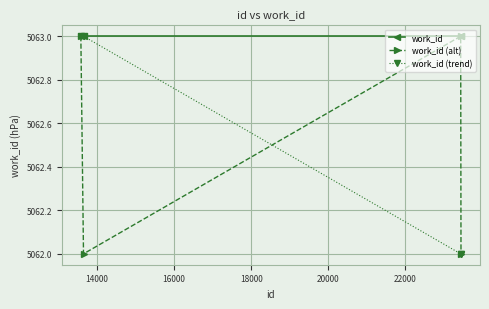

True or false: work_id has more than 2 interior local peaks.

False